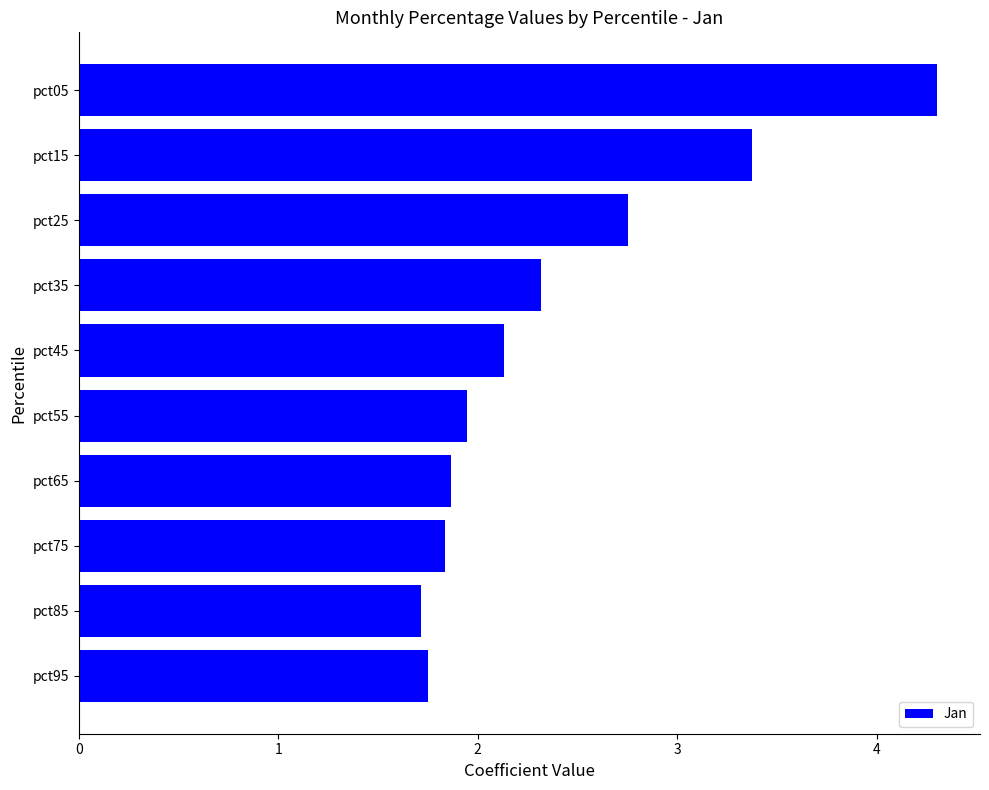

What is the difference between the maximum and second lowest values?

2.6